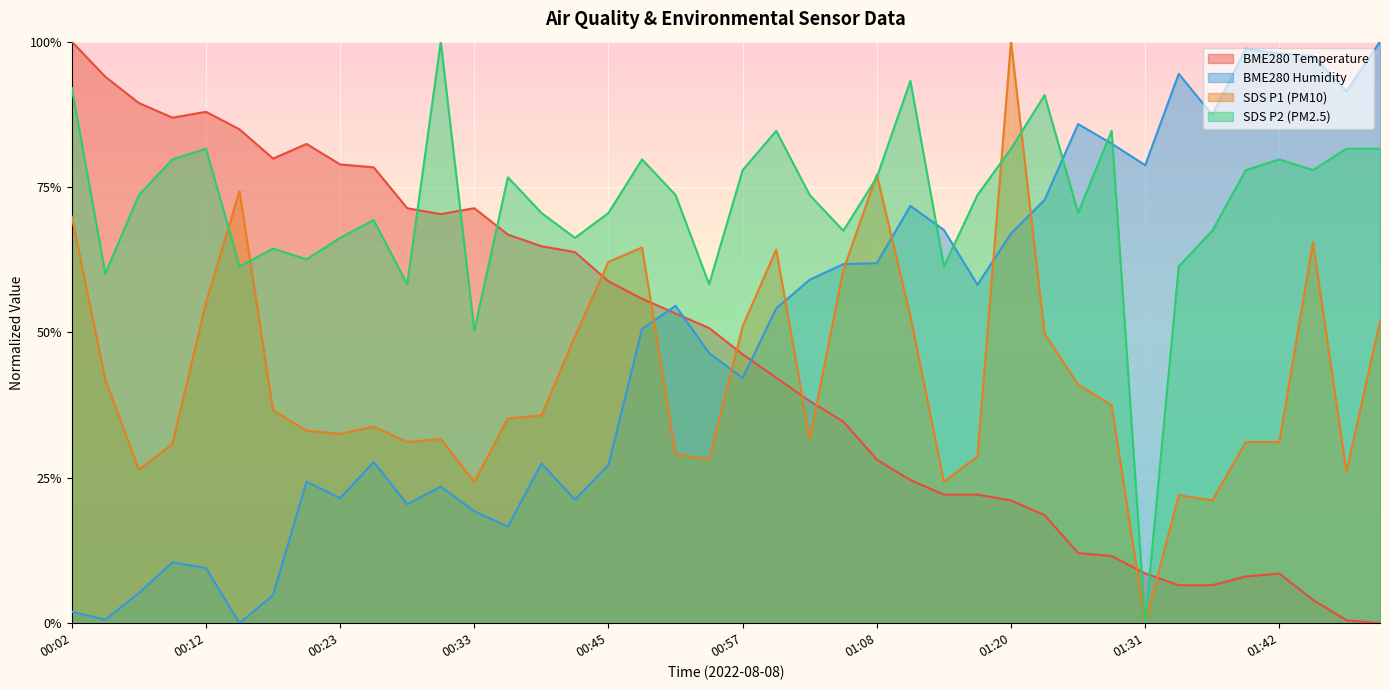

How many distinct data groups are displayed?

4